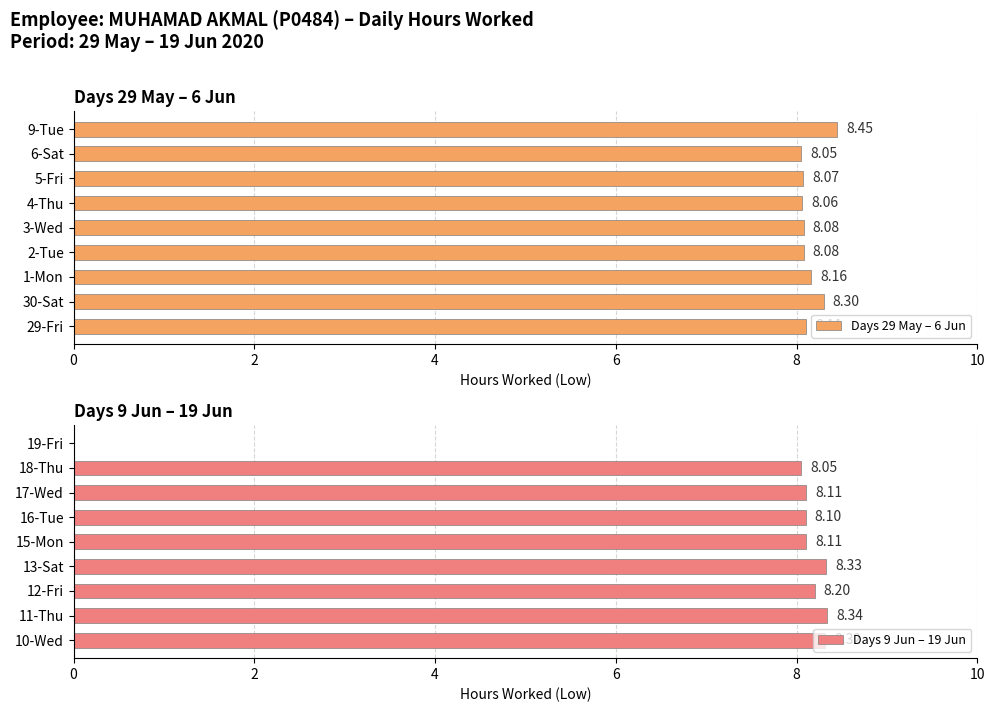

Where is Days 29 May – 6 Jun nearest to the value 8?

6-Sat